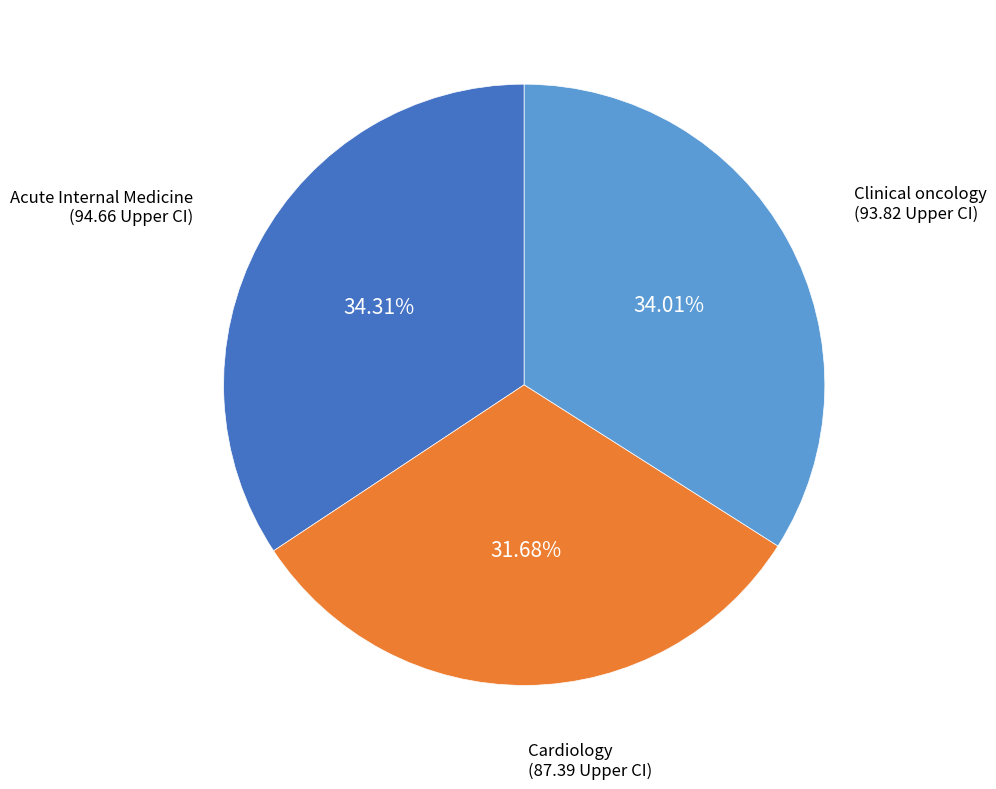

How many segments does this pie chart have?

3